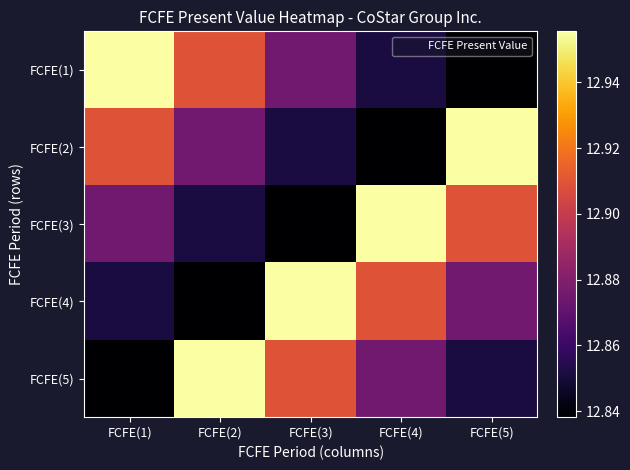

At which category does the chart reach its minimum across all series?

FCFE(5)